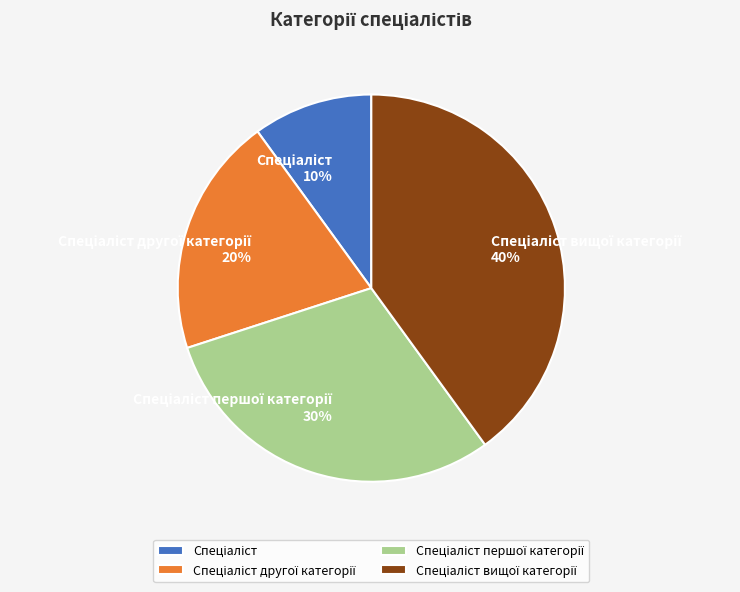

Is there any slice that represents more than half of the pie?

No